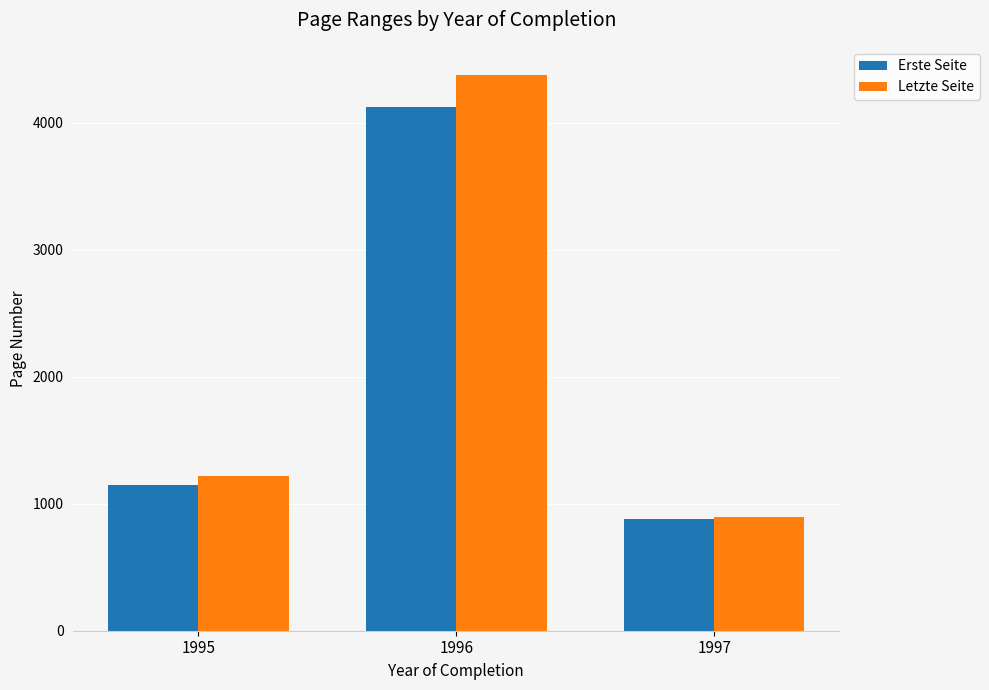

Which series has the largest range (max minus min)?

Letzte Seite